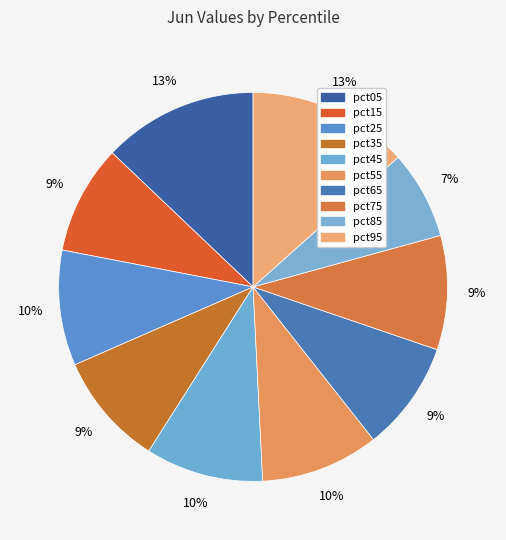

How many segments does this pie chart have?

10